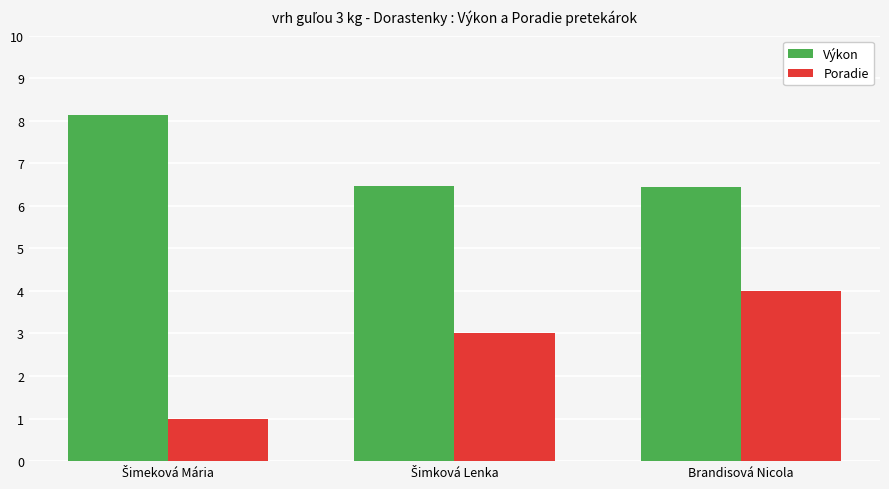

Which series has the largest range (max minus min)?

Poradie